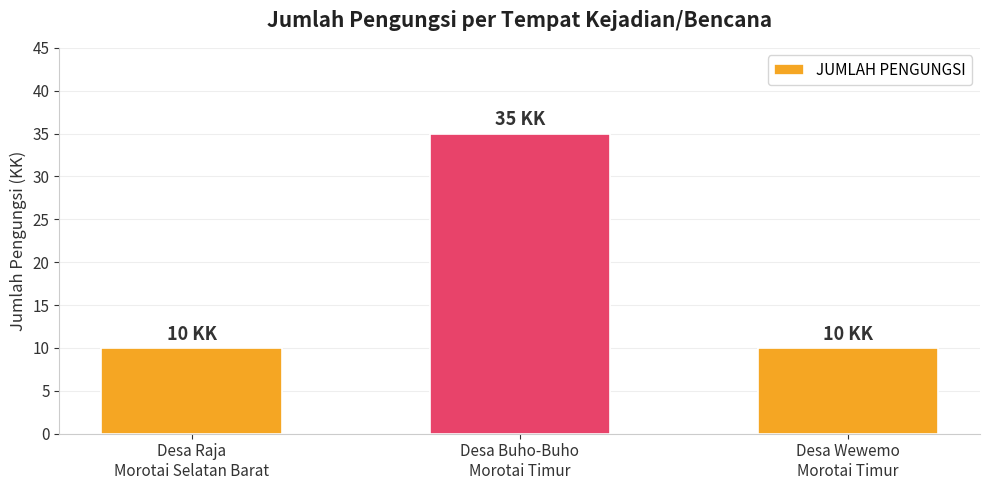

What is the sum of the values at Desa Wewemo
Morotai Timur and Desa Buho-Buho
Morotai Timur?

45